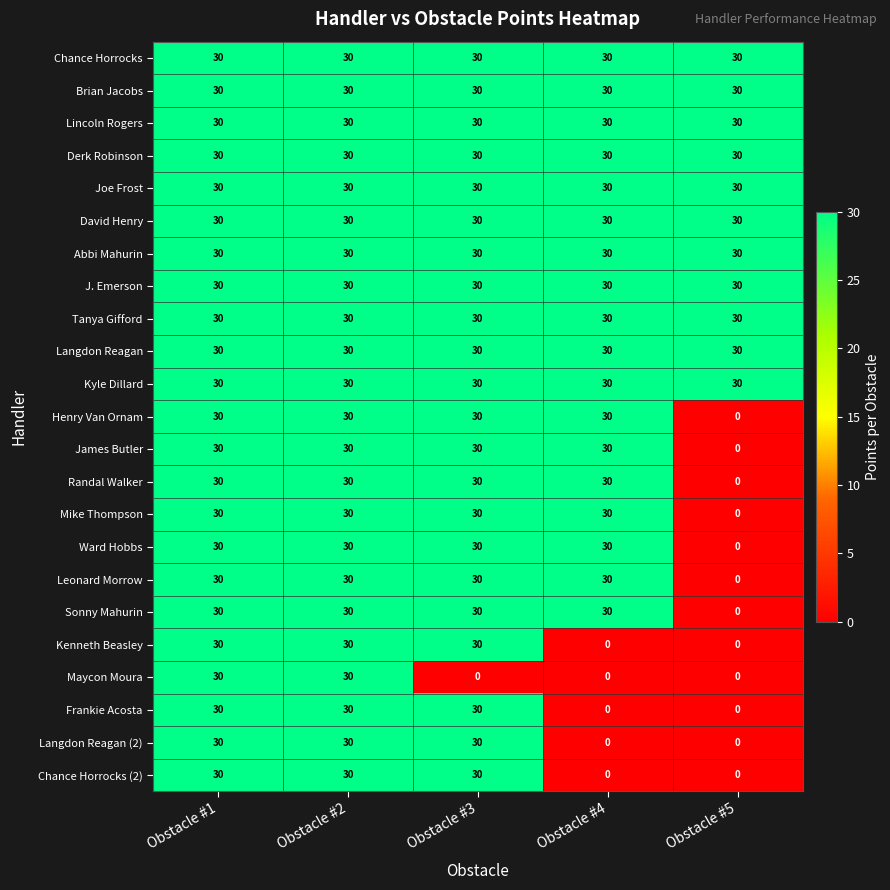

At how many categories does at least one series exceed 27?

5